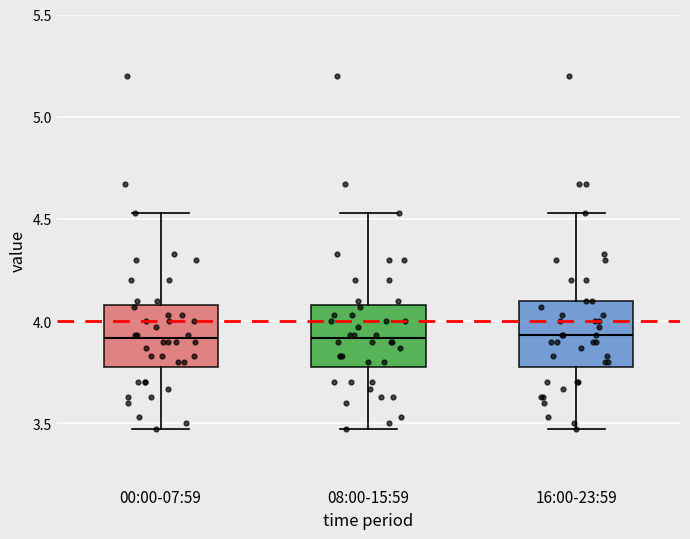

Reading left to right, transcribe this box plot: for each box, give where its median line is, the range the box spans, and where its two whiskers end, as read against the y-axis. The values are not printed on the chart, so give them approximately, as read against the axis.

00:00-07:59: median 3.90, box 3.80 to 4.10, whiskers 3.45 to 4.55
08:00-15:59: median 3.90, box 3.80 to 4.10, whiskers 3.45 to 4.55
16:00-23:59: median 3.95, box 3.80 to 4.10, whiskers 3.45 to 4.55